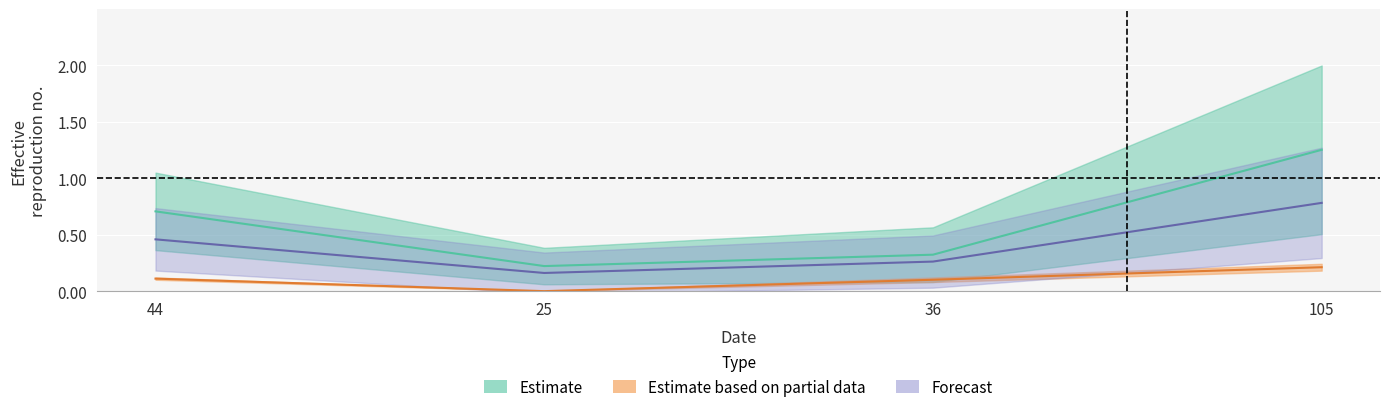

What is the label of the 1st point from the right?

105